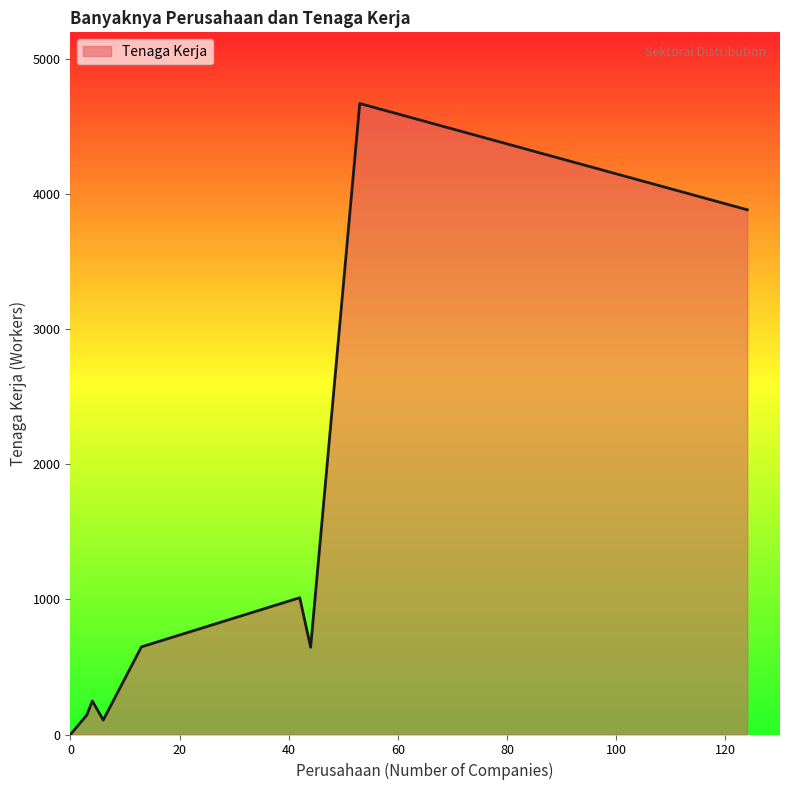

What is the greatest value displayed?

4673